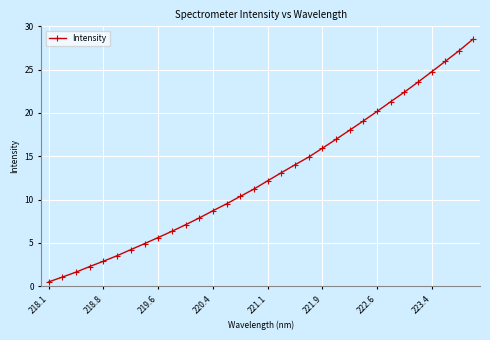

What is the greatest value displayed?

28.5